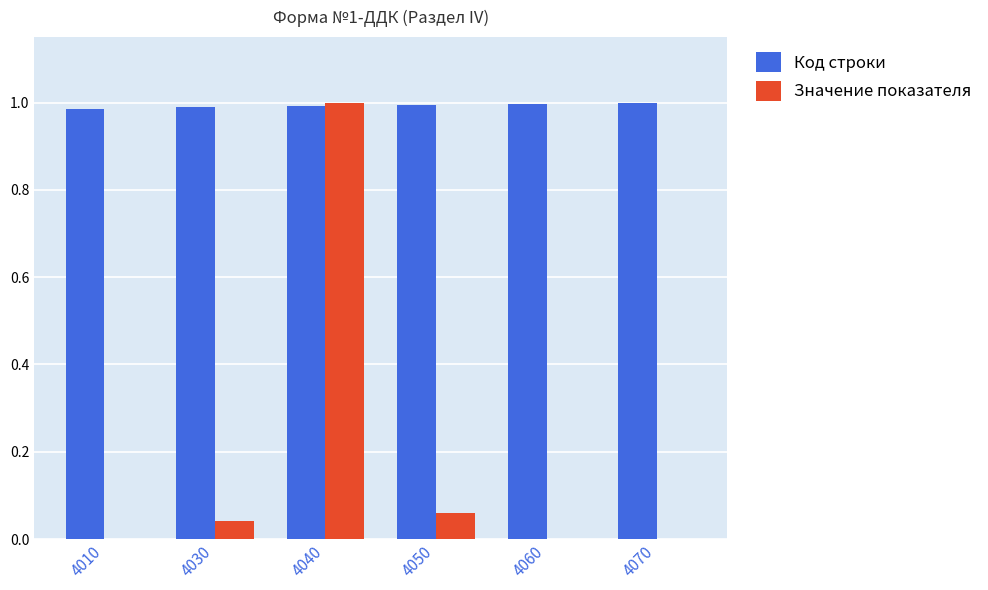

Which category has the highest value in the Значение показателя series?

4040